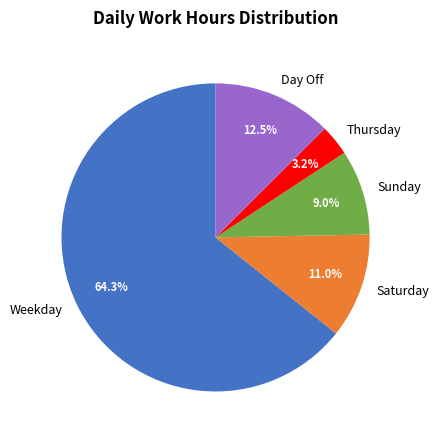

Rank the categories by value from lowest to highest.

Thursday, Sunday, Saturday, Day Off, Weekday